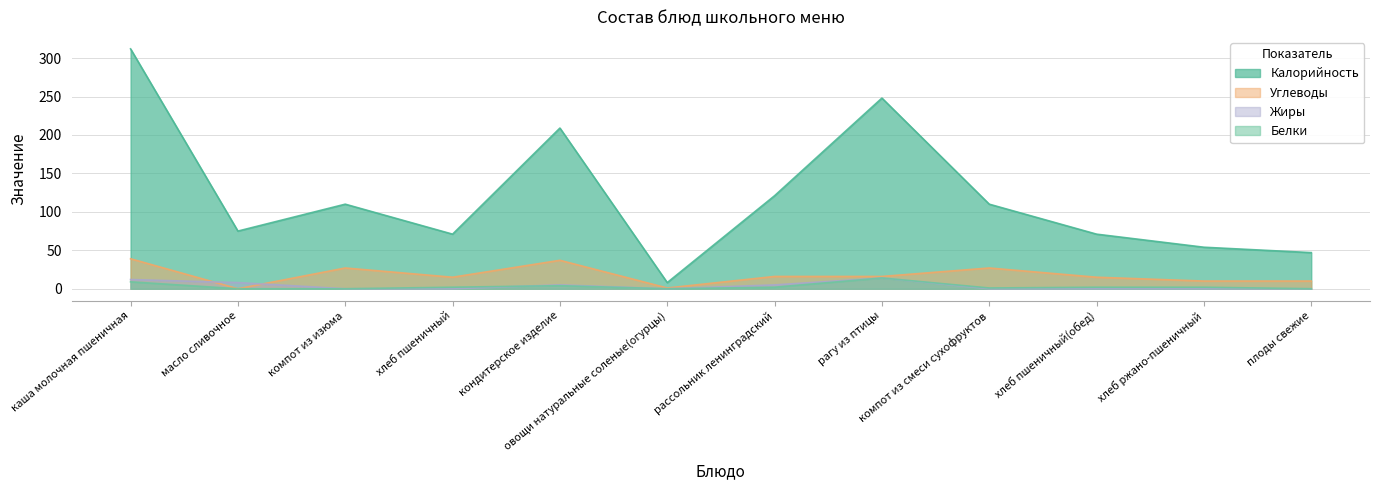

Is the value of Жиры at хлеб пшеничный greater than the value of Белки at каша молочная пшеничная?

No